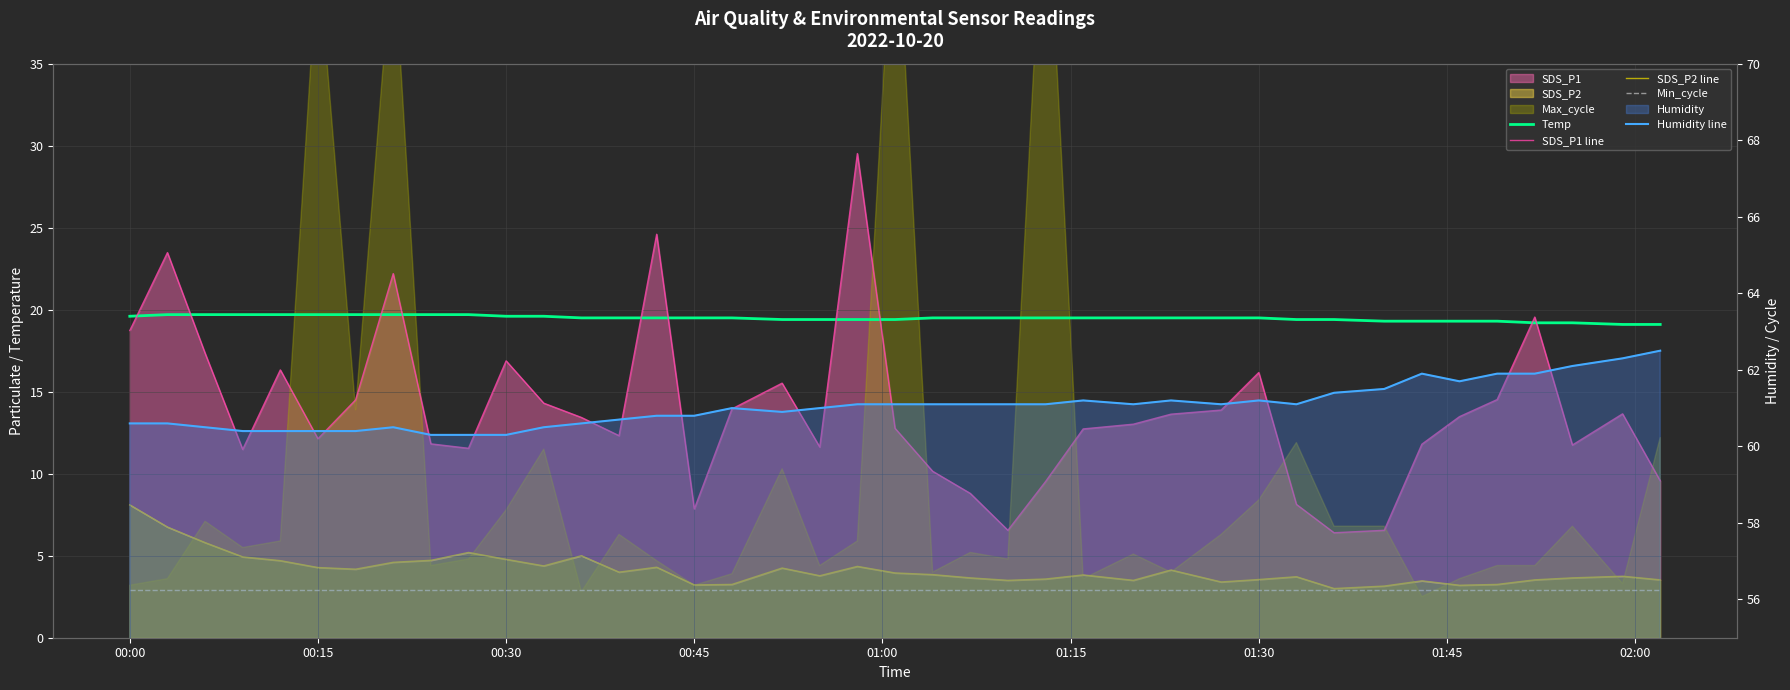

At how many categories does at least one series exceed 10?

40